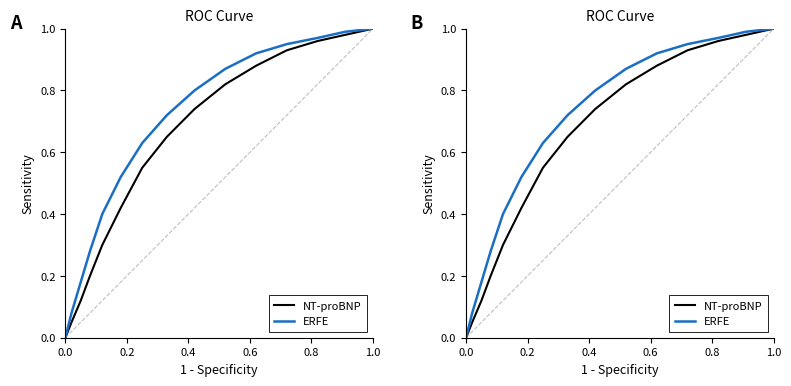

Count the number of data series in this chart.

2